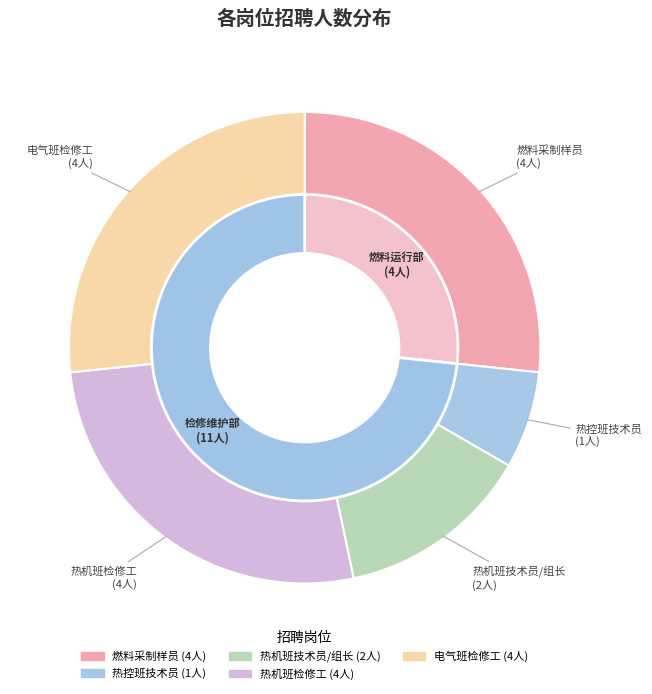

What percentage is the 燃料采制样员 slice, to the nearest percent?

27%